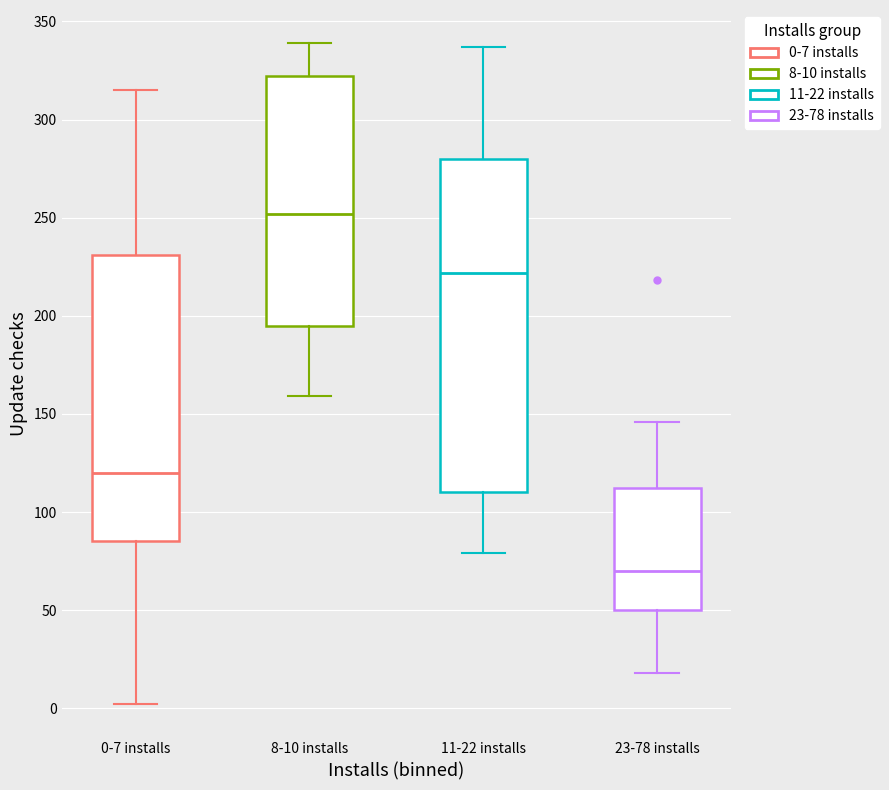

Reading left to right, transcribe this box plot: for each box, give where its median line is, the range the box spans, and where its two whiskers end, as read against the y-axis. The values are not printed on the chart, so give them approximately, as read against the axis.

0-7 installs: median 120, box 85 to 230, whiskers 0 to 315
8-10 installs: median 250, box 195 to 320, whiskers 160 to 340
11-22 installs: median 220, box 110 to 280, whiskers 80 to 335
23-78 installs: median 70, box 50 to 110, whiskers 20 to 145